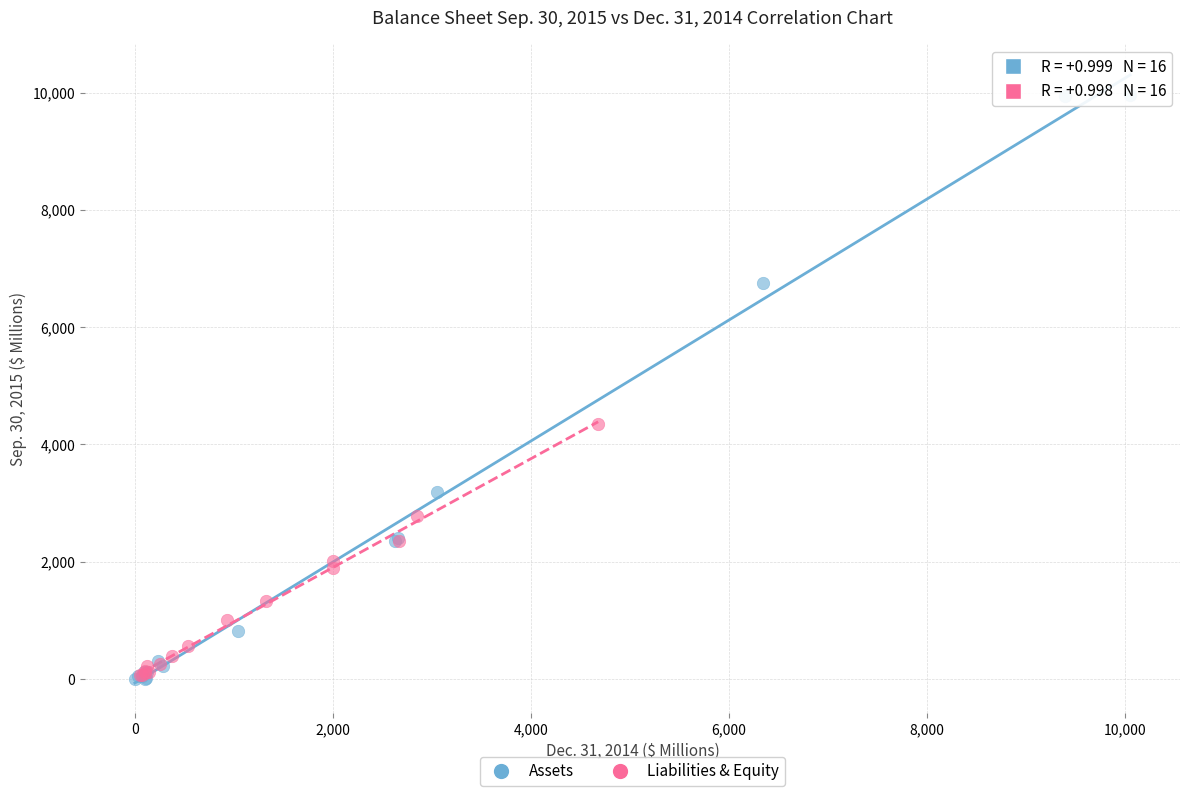

Which series reaches the maximum Y coordinate?

Assets